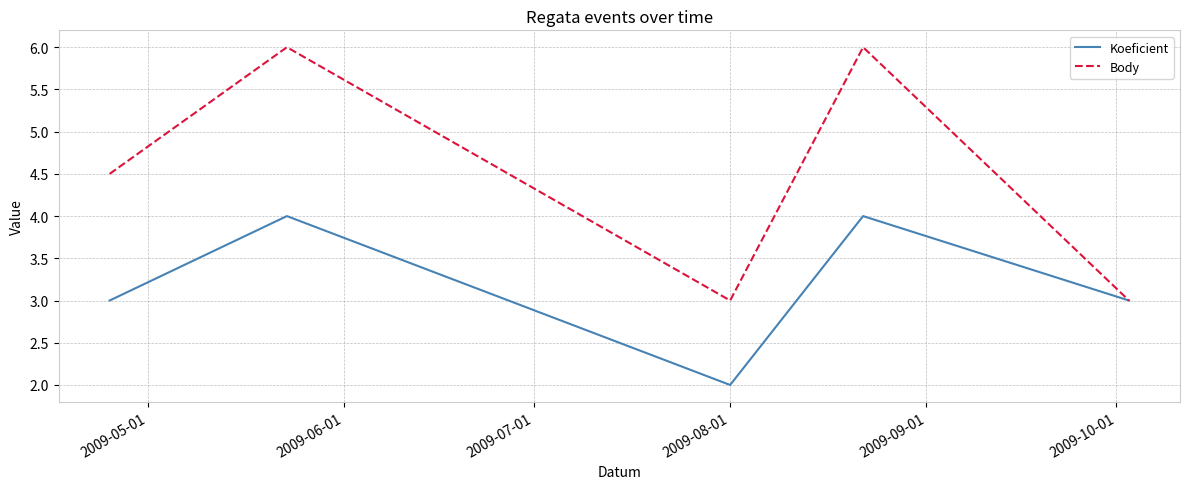

What is the minimum value for Koeficient?

2.0